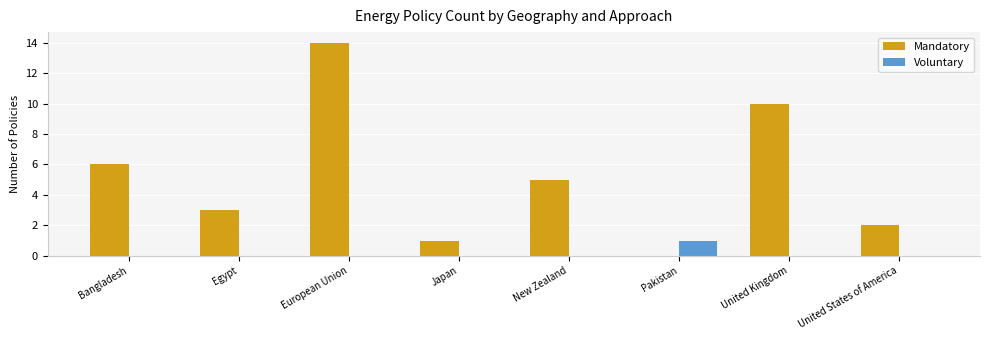

Is the value of Voluntary at Japan greater than the value of Mandatory at New Zealand?

No